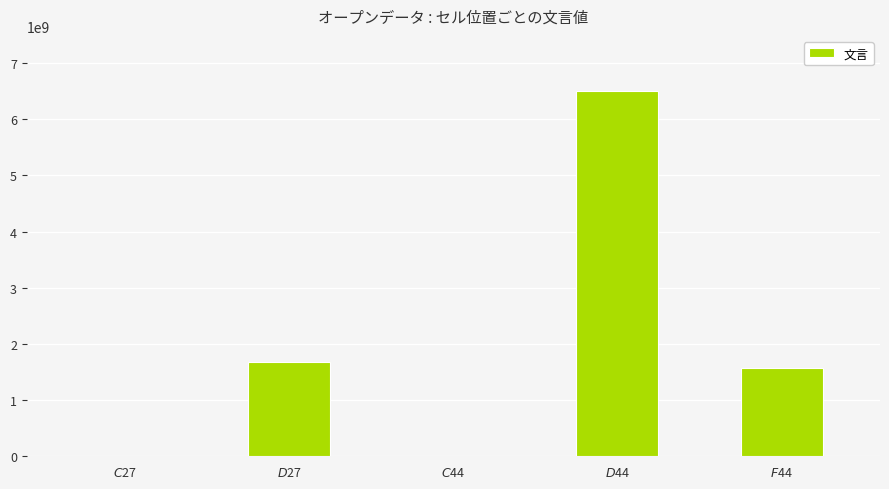

Are the bars horizontal?

No